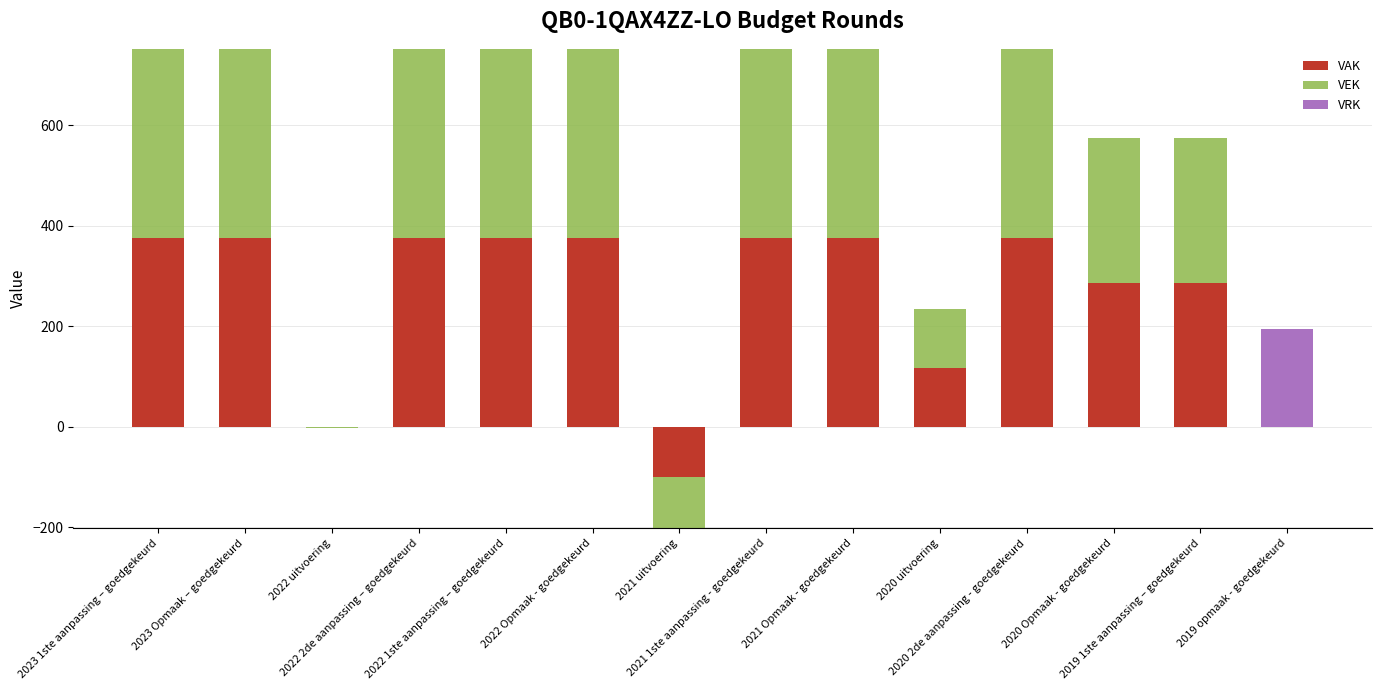

Read the VAK value at 2021 Opmaak - goedgekeurd, to the nearest 10.

380